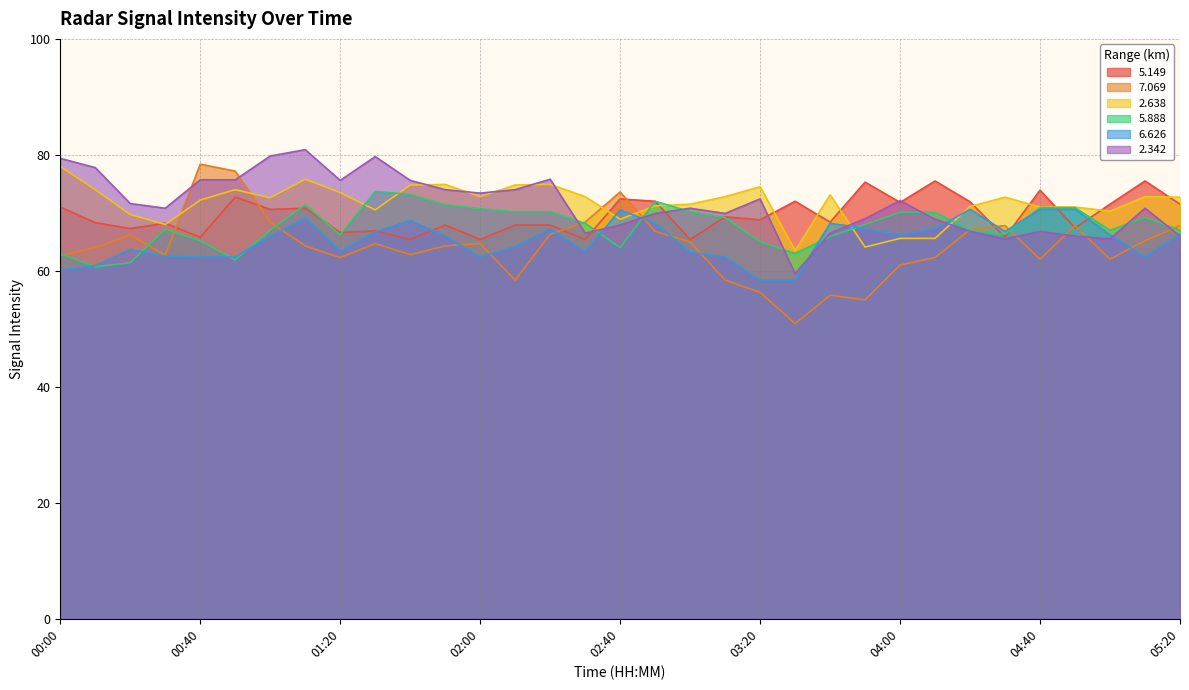

What position from the right is 04:50?

4